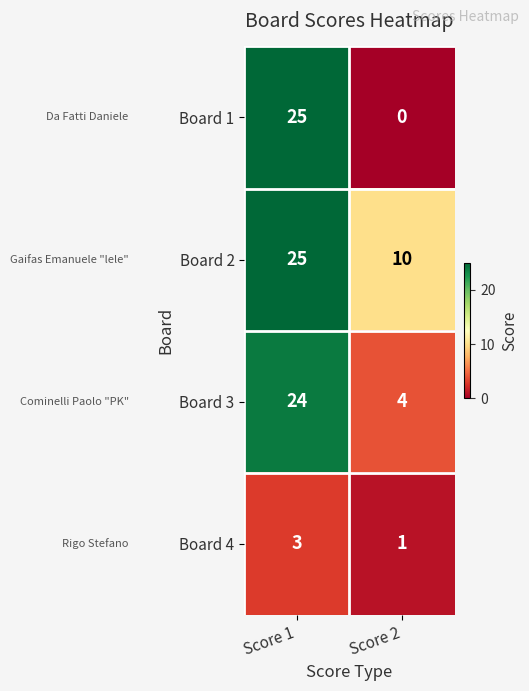

Reading left to right, what are all the values shown in this chart?

Board 1: Score 1=25	Score 2=0
Board 2: Score 1=25	Score 2=10
Board 3: Score 1=24	Score 2=4
Board 4: Score 1=3	Score 2=1